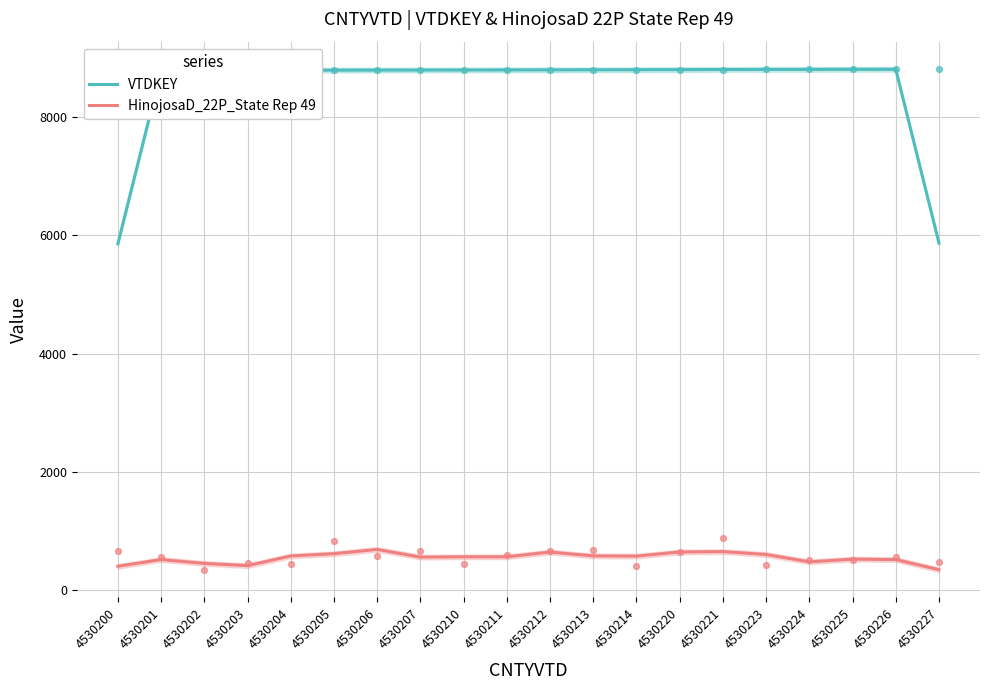

What is the total value across all series at 4530211?

9359.3